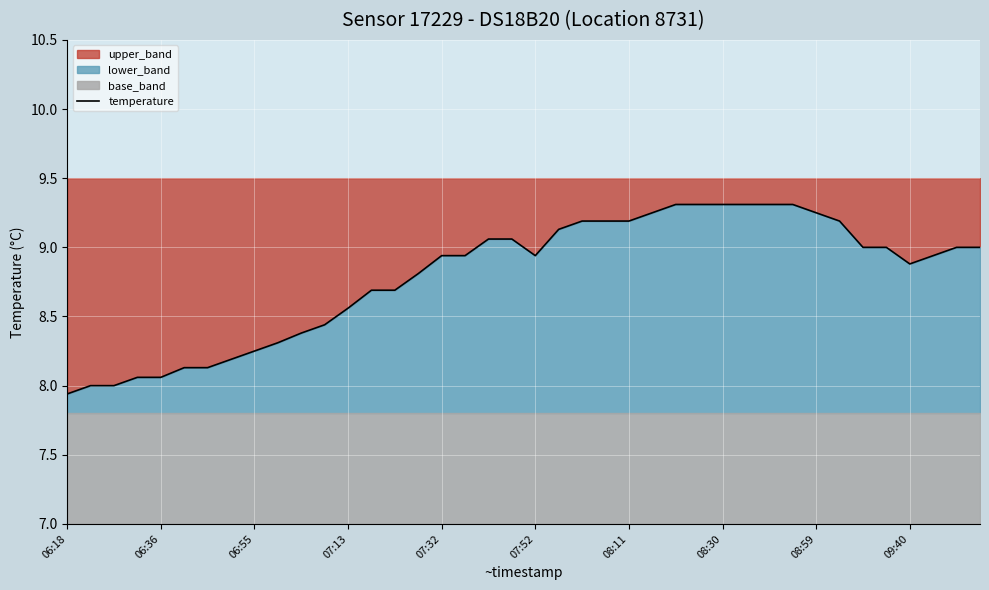

How many points are lower than both their immediate neighbors (excluding endpoints)?

2